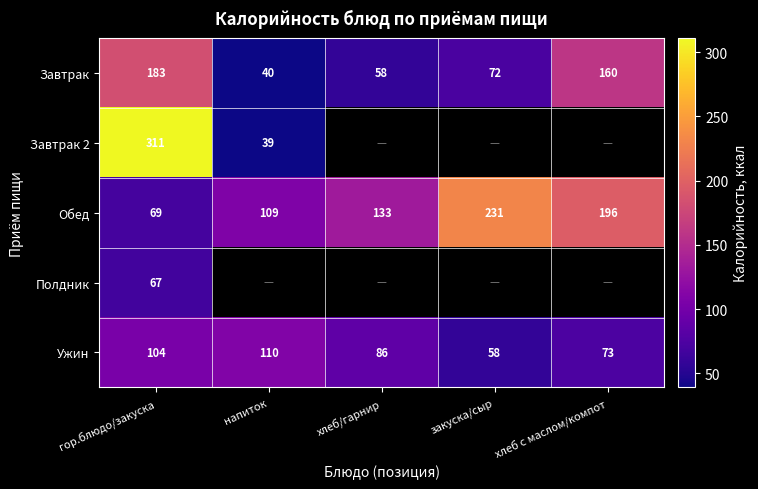

Is the value of Завтрак 2 at гор.блюдо/закуска greater than the value of Ужин at закуска/сыр?

Yes